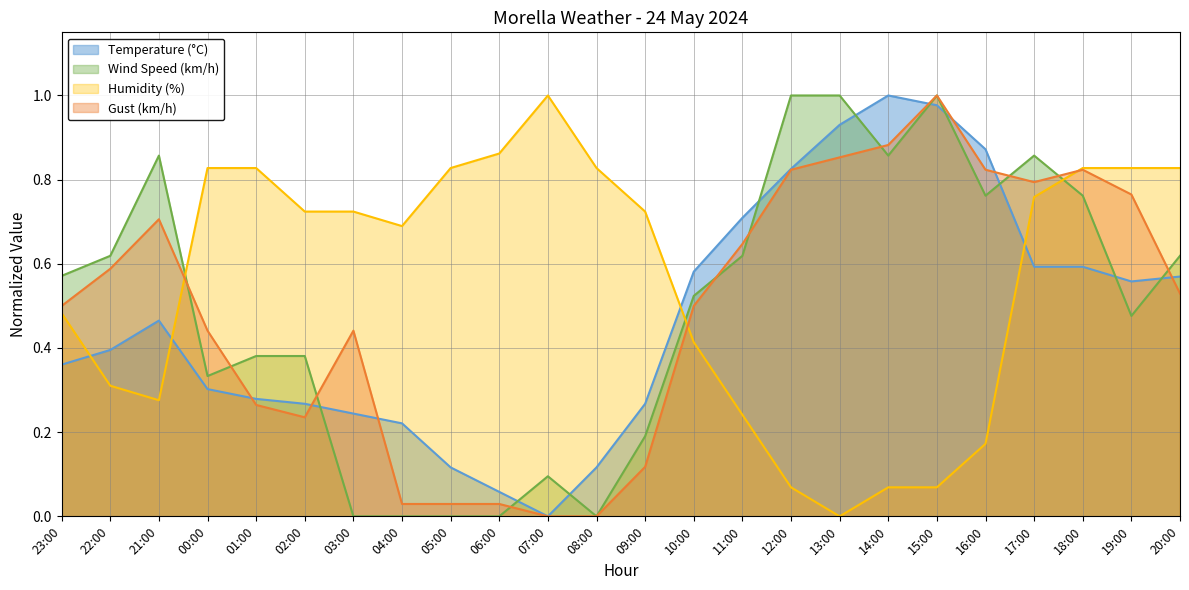

Count the number of data series in this chart.

4